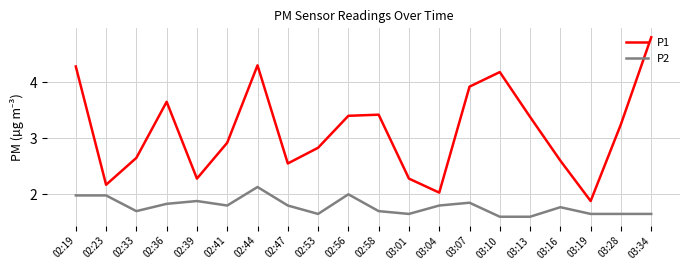

What position from the left is 02:44?

7